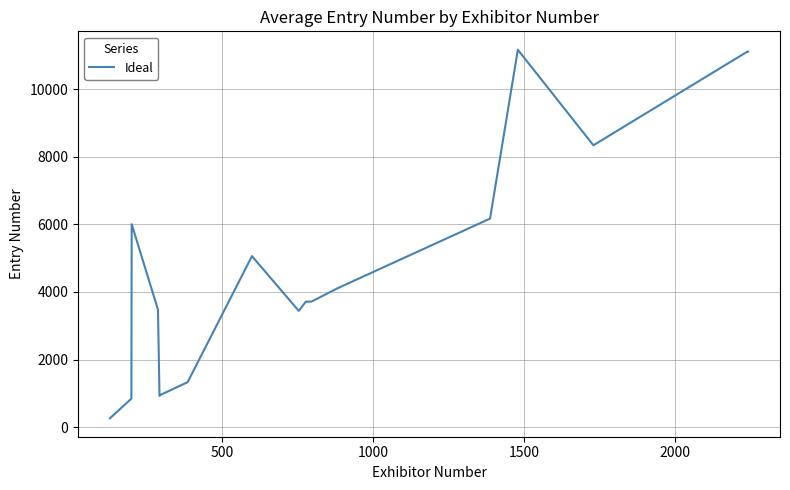

What is the minimum value shown in the chart?

266.7